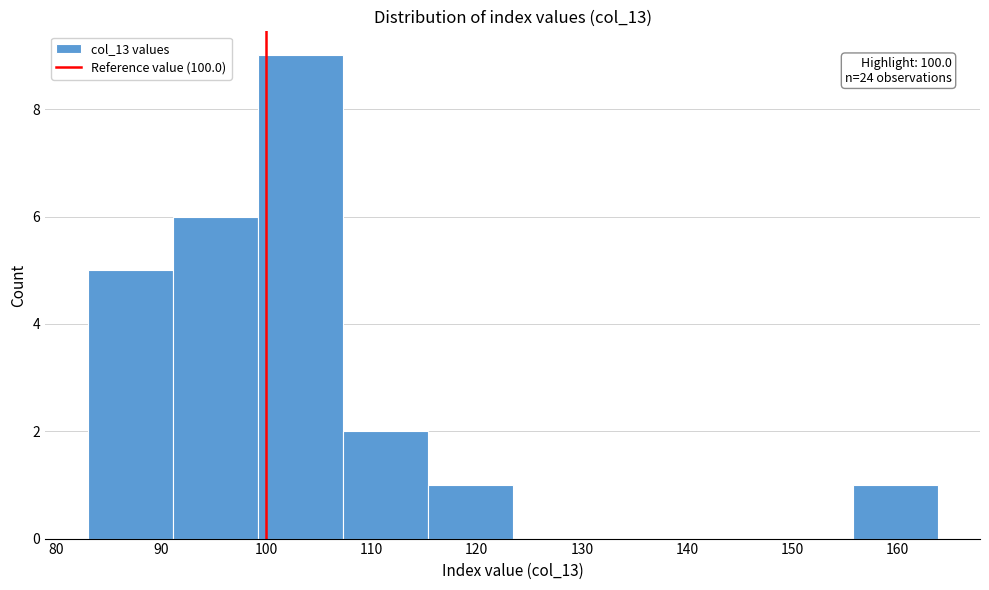

Which range on the x-axis has the tallest bar?

99 to 107